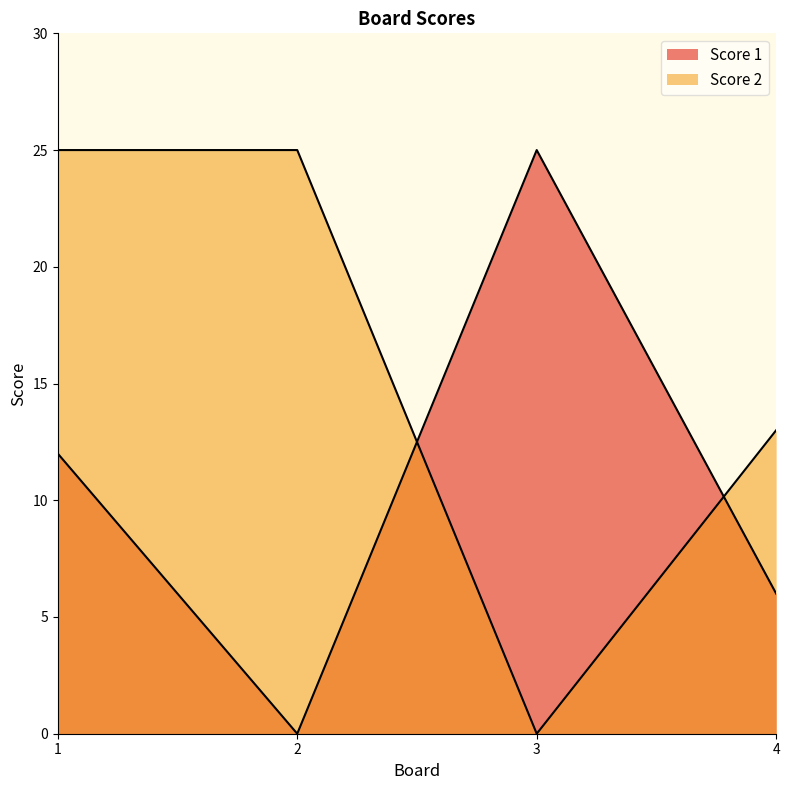

What is the value of the Score 2 point at the 1st from the left?

25